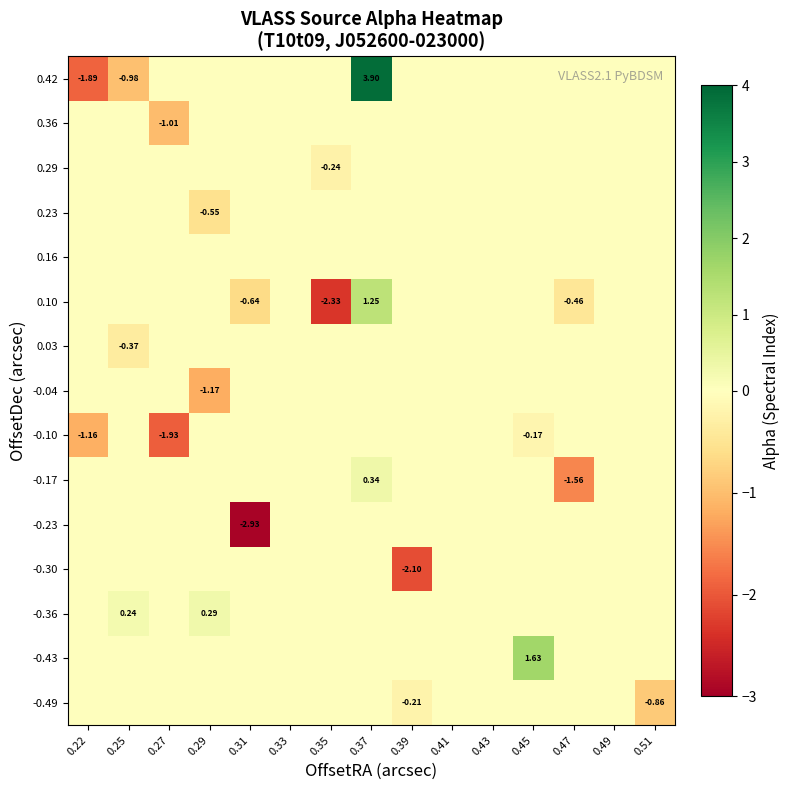

What is the difference between the maximum and minimum values in the -0.36 series?

0.3